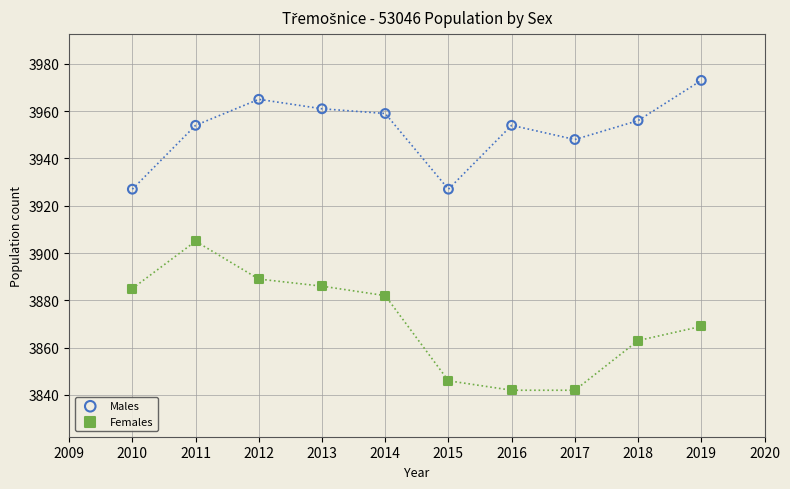

Across all series, what Y value is closest to 3907?

3905